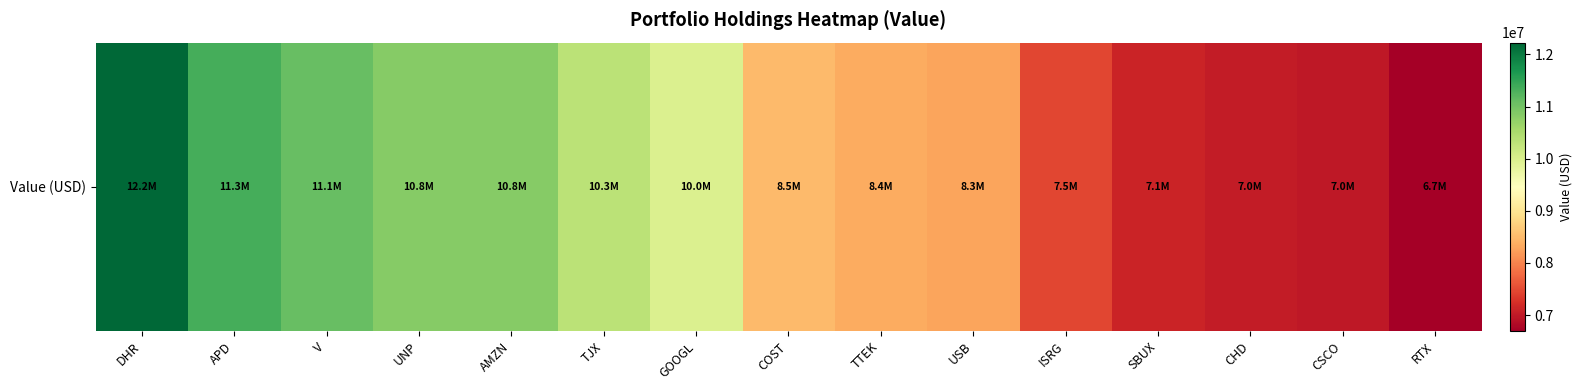

Count the number of values greater than 8500000.

7